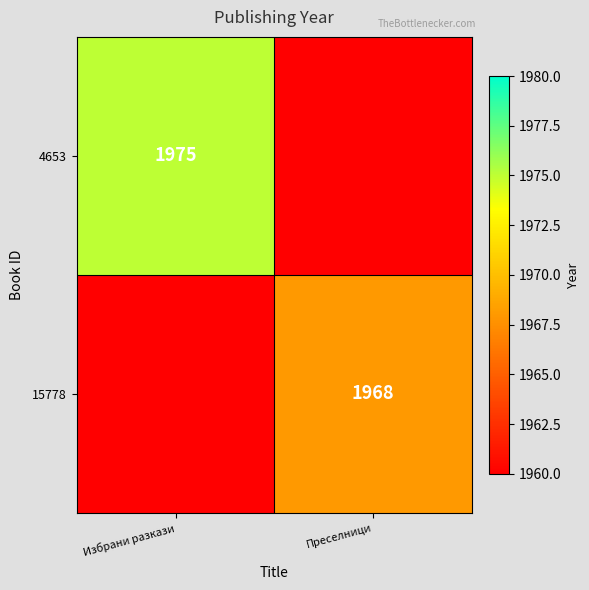

The 4653 series shows 2953 at Избрани разкази. True or false?

False